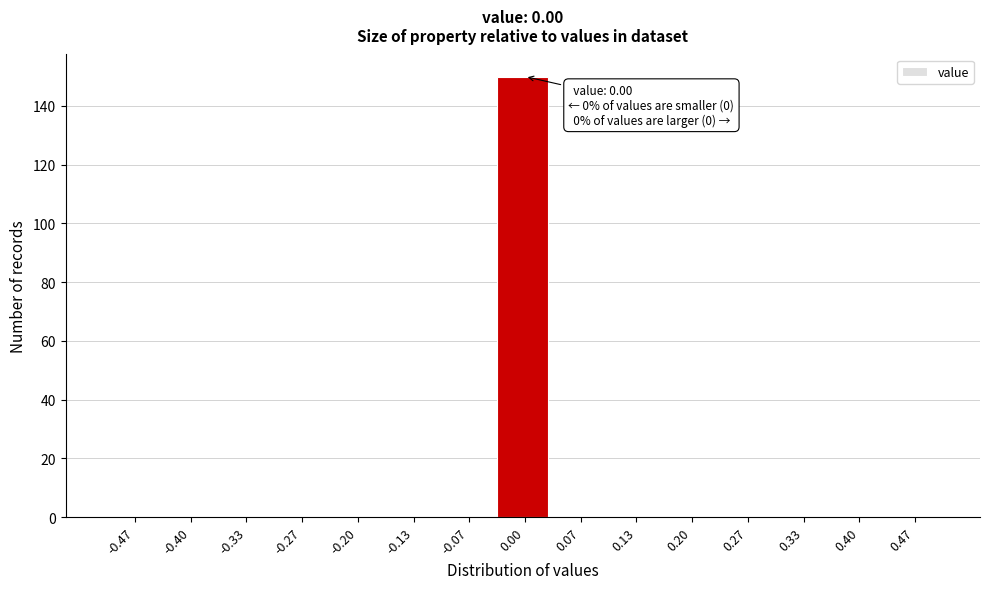

Which range on the x-axis has the tallest bar?

-0.03 to 0.03